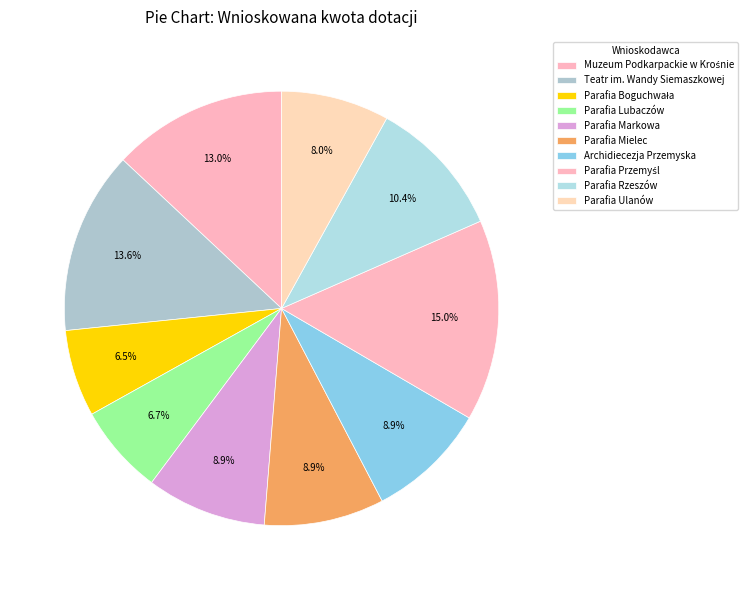

The Parafia Boguchwała slice represents 6% of the pie. True or false?

True